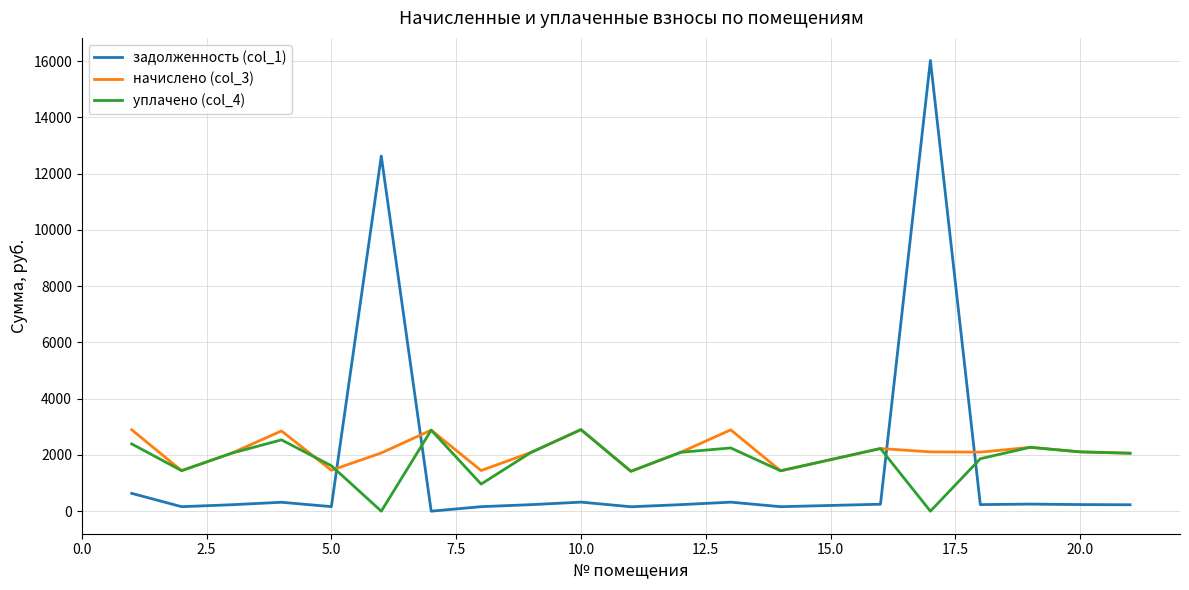

What is the lowest value of the начислено (col_3) series?

1416.7